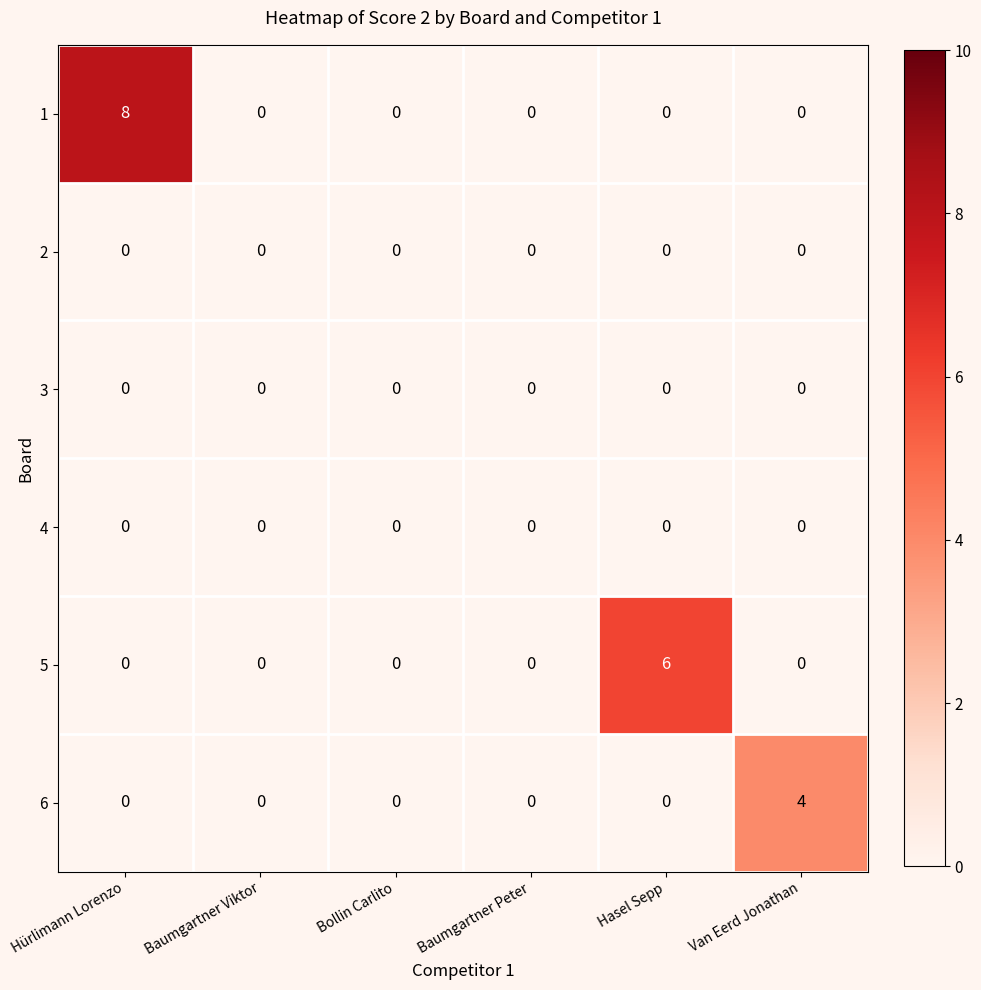

What is the difference between the maximum and minimum values in the 1 series?

8